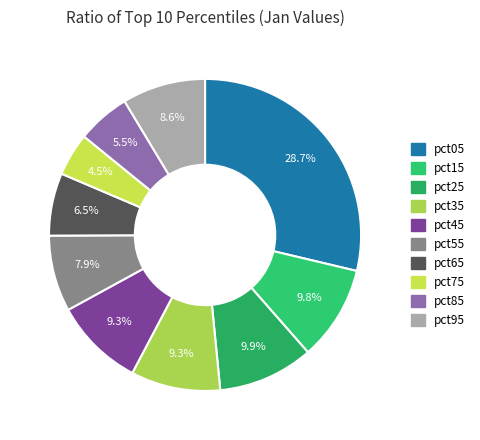

What percentage is the pct45 slice, to the nearest percent?

9%